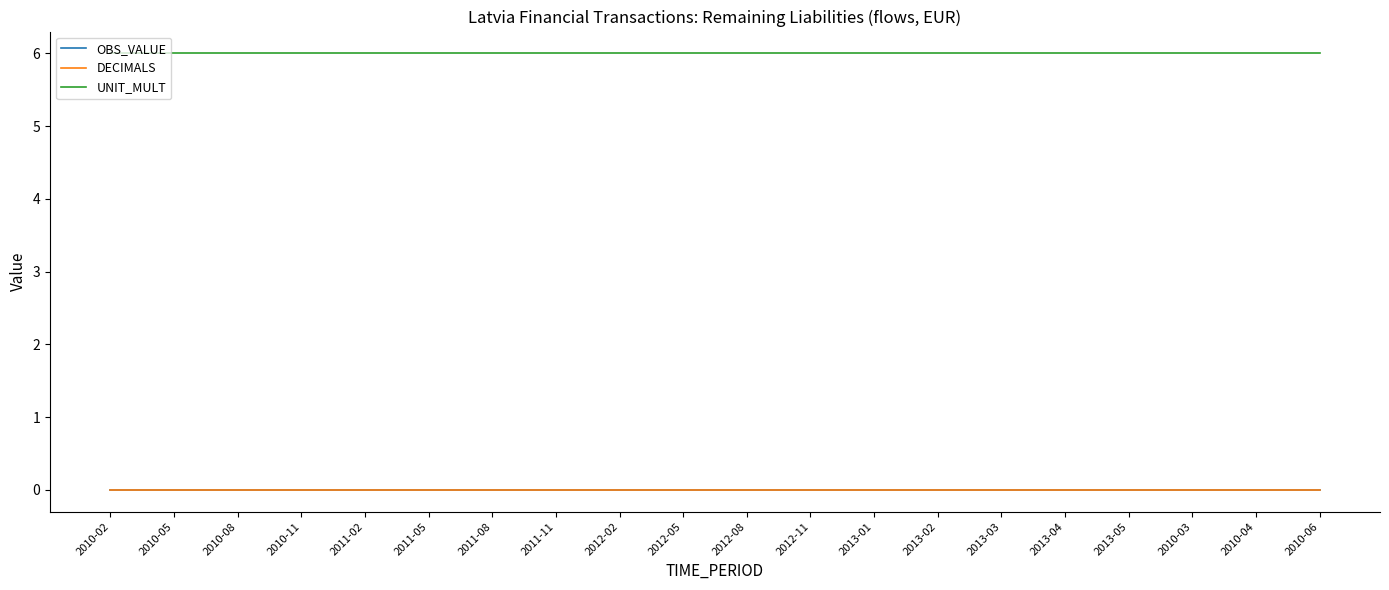

Is the value of UNIT_MULT at 2010-11 greater than the value of DECIMALS at 2012-08?

Yes